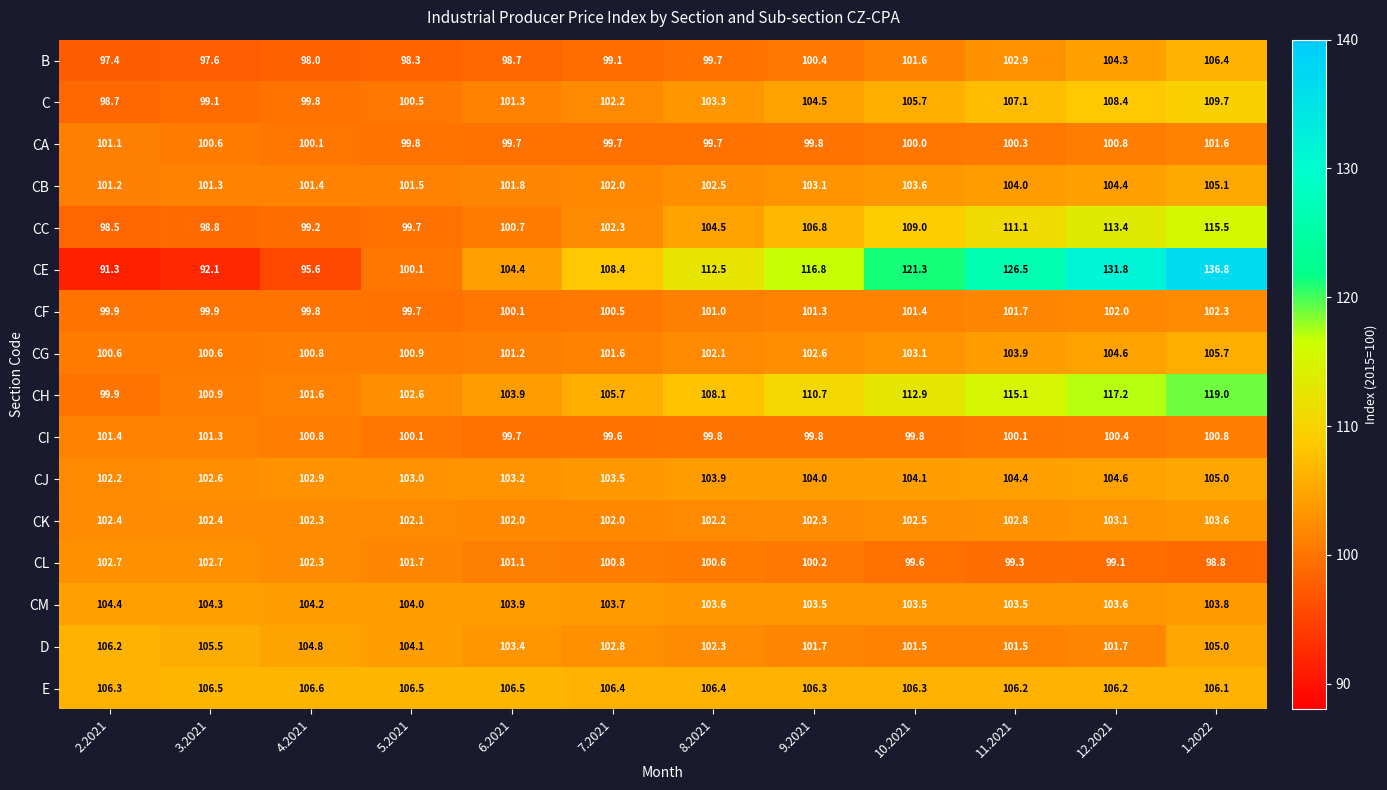

Rank the series at 11.2021 from highest to lowest value.

CE, CH, CC, C, E, CJ, CB, CG, CM, B, CK, CF, D, CA, CI, CL